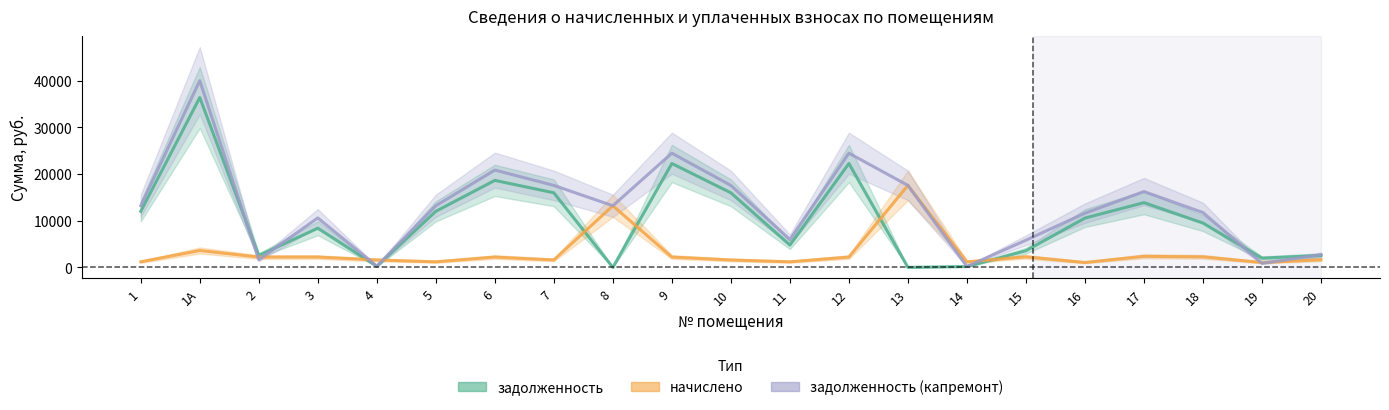

What is the value of the начислено point at the 5th from the left?

1587.3